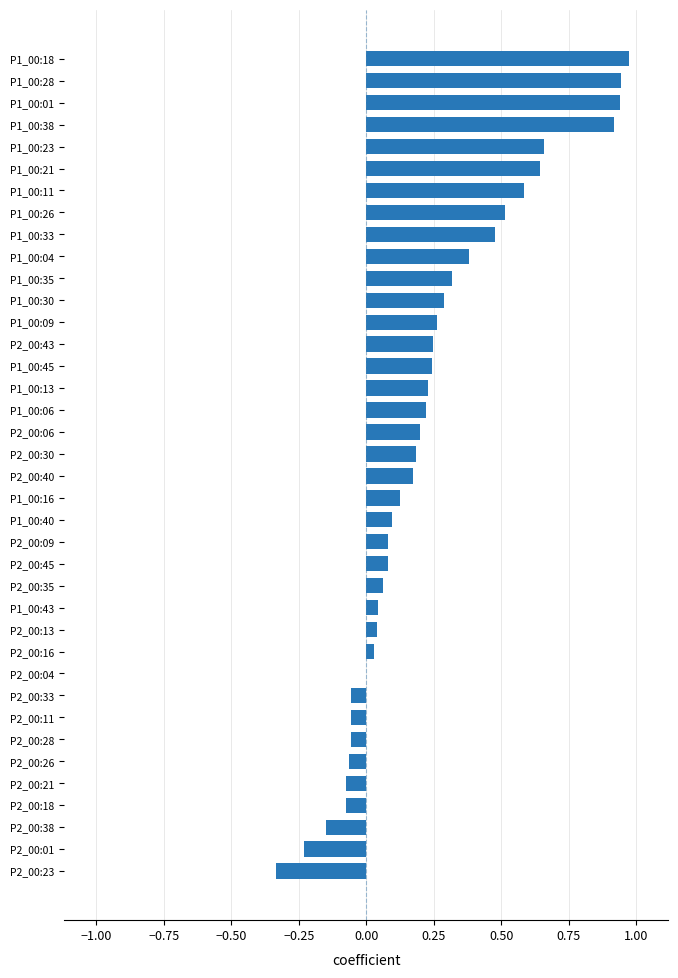

What is the sum of all values?

8.9